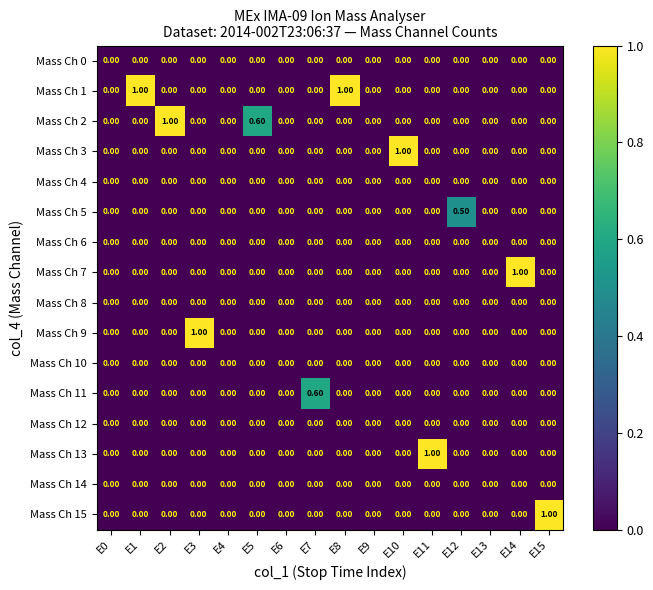

Which series changed the most between E5 and E14?

Mass Ch 7